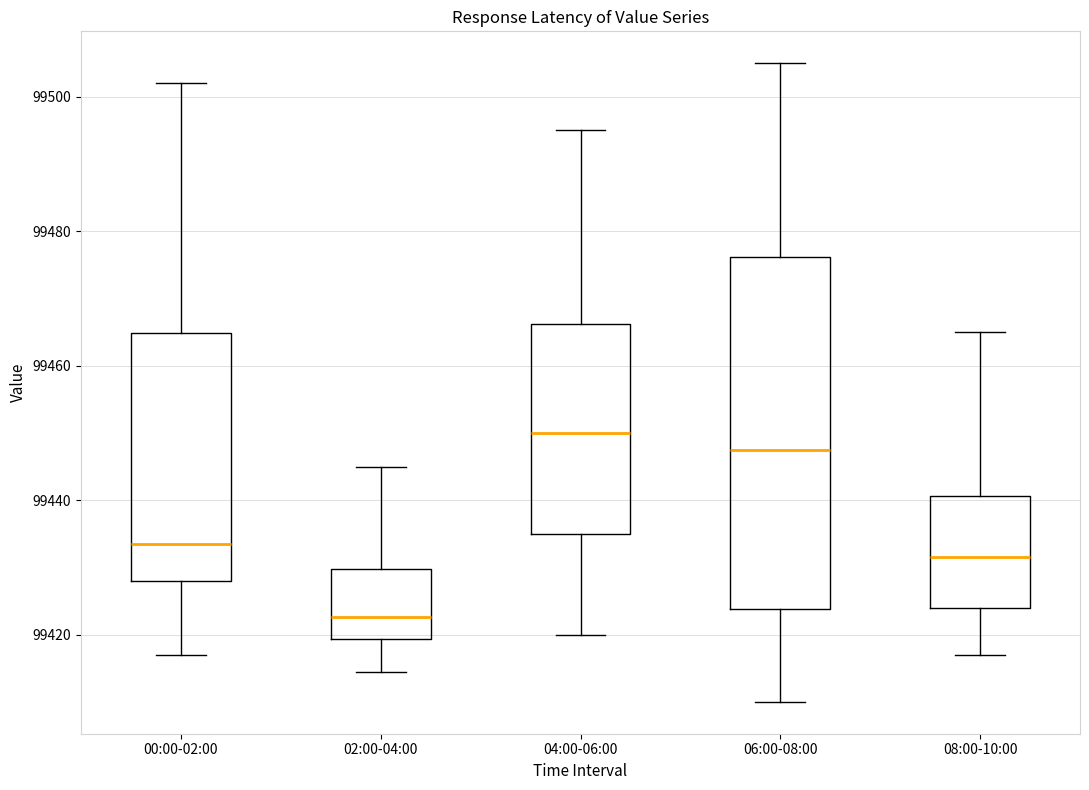

Which box is the tallest, from its lower edge to its upper edge?

06:00-08:00